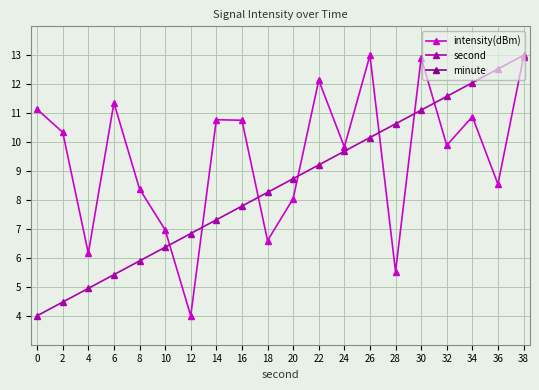

The second series shows 13.0 at 38. True or false?

True